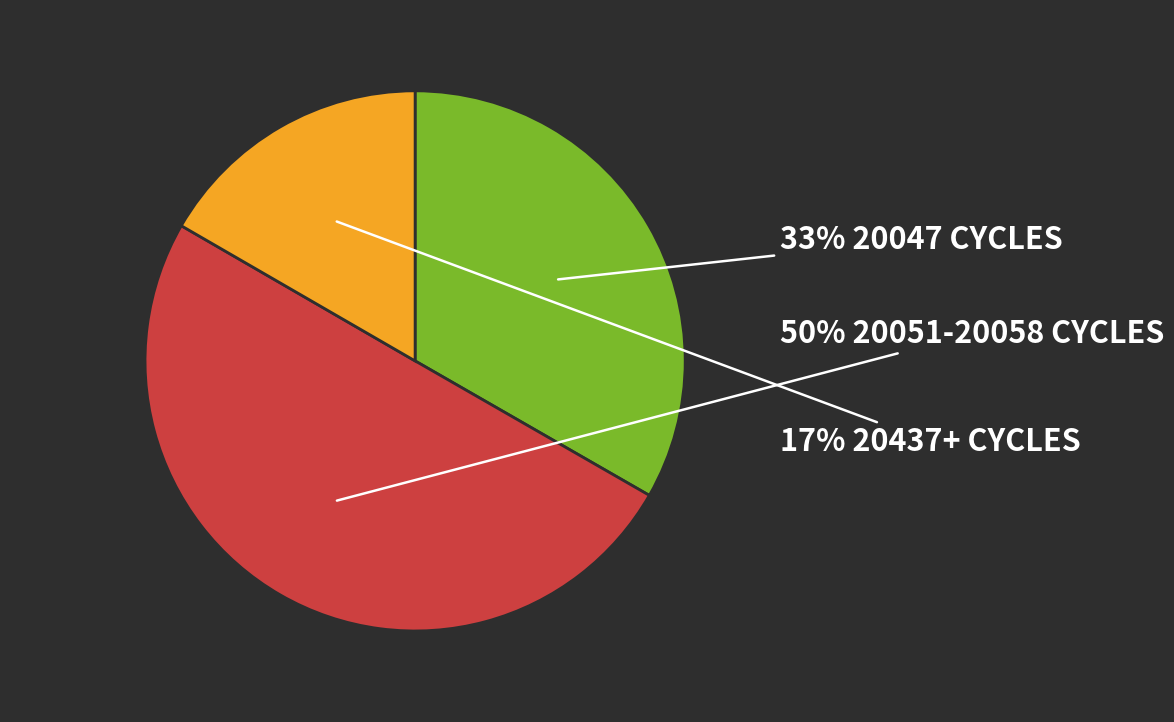

To the nearest percent, what is the average slice percentage?

33%